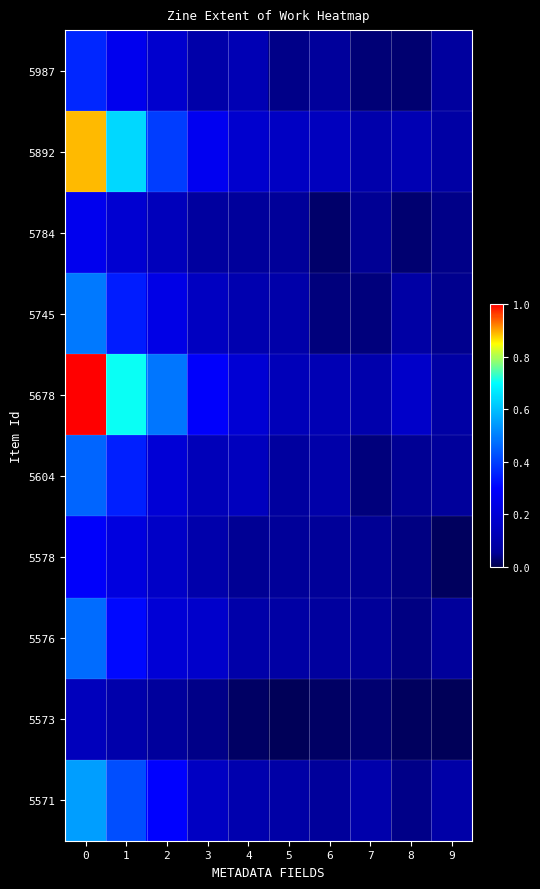

Between 4 and 5, which series saw the biggest shift?

5987